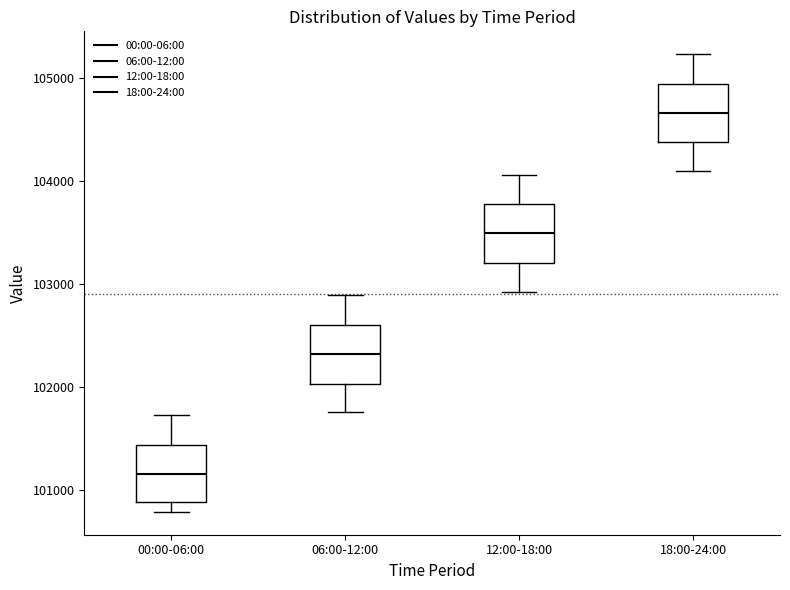

Reading left to right, transcribe this box plot: for each box, give where its median line is, the range the box spans, and where its two whiskers end, as read against the y-axis. The values are not printed on the chart, so give them approximately, as read against the axis.

00:00-06:00: median 101200, box 100900 to 101400, whiskers 100800 to 101700
06:00-12:00: median 102300, box 102000 to 102600, whiskers 101800 to 102900
12:00-18:00: median 103500, box 103200 to 103800, whiskers 102900 to 104100
18:00-24:00: median 104700, box 104400 to 104900, whiskers 104100 to 105200